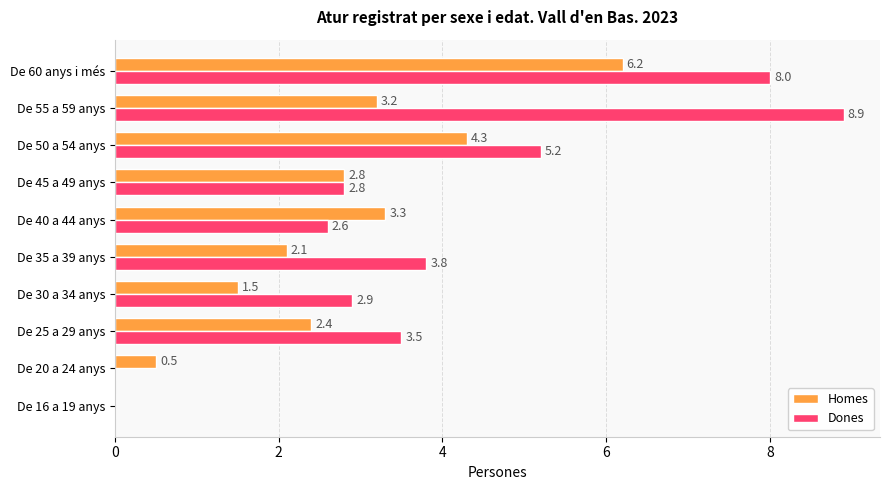

Which category has the highest value across all series?

De 55 a 59 anys